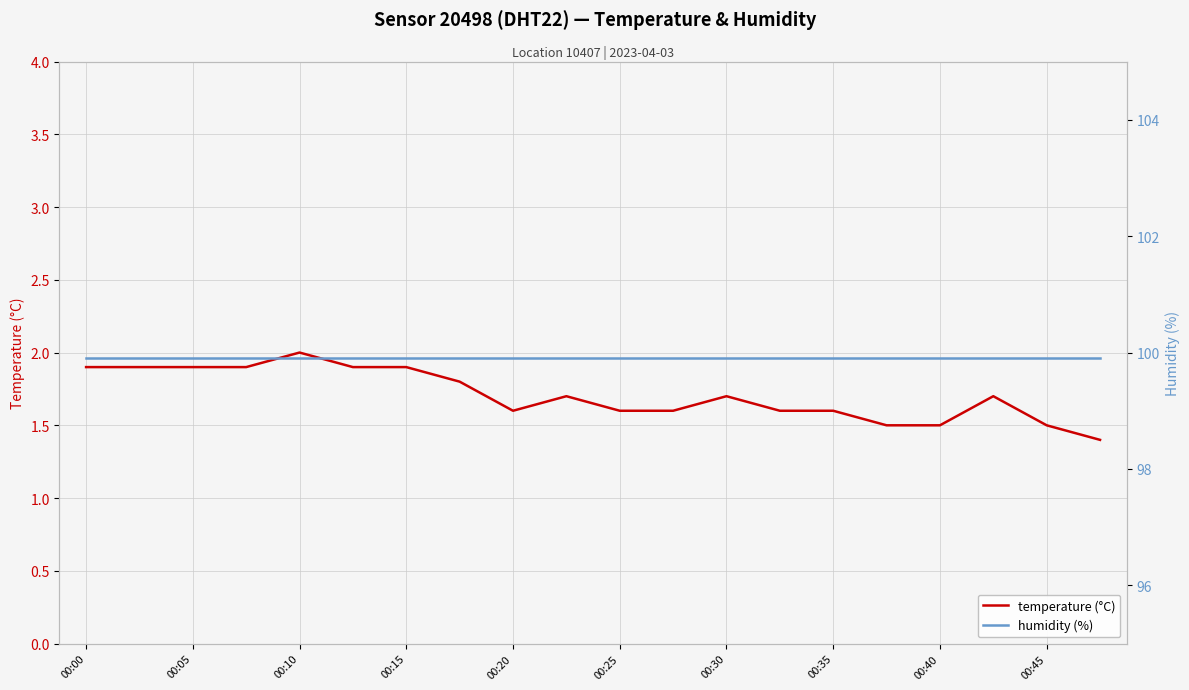

What are all the series names shown in the legend?

temperature (°C), humidity (%)